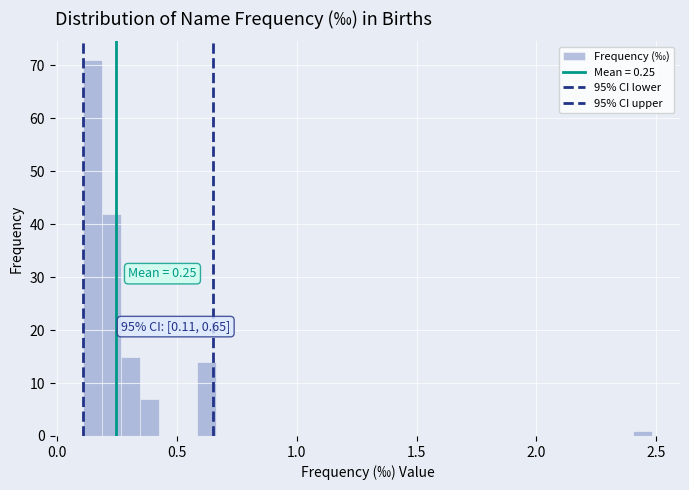

Around what value on the x-axis is the tallest bar? Give the approximate position of its centre, as read against the axis.

0.15